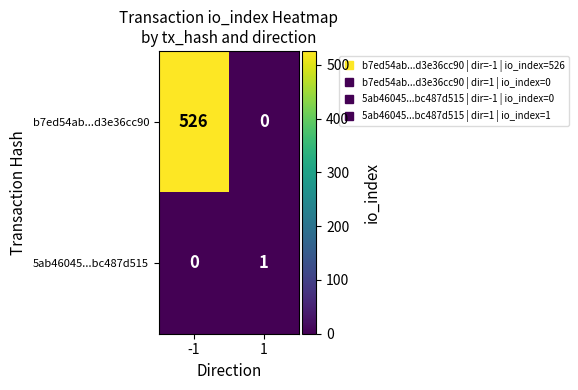

What is the sum of all b7ed54ab...d3e36cc90 values?

526